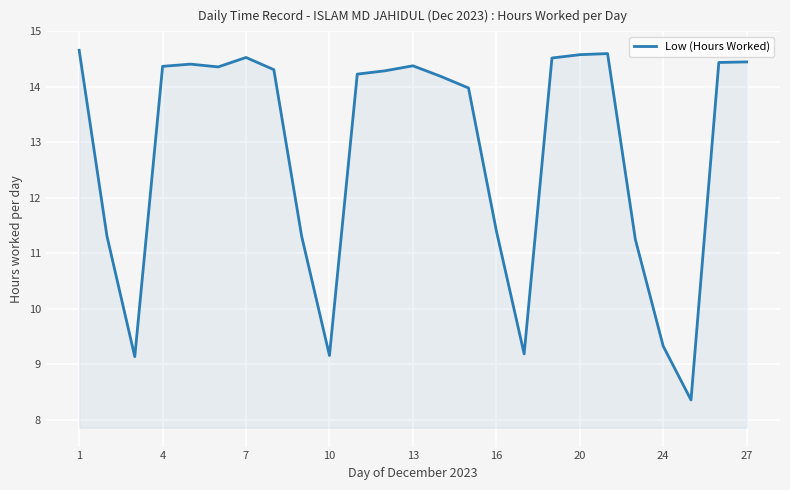

What is the greatest value displayed?

14.7